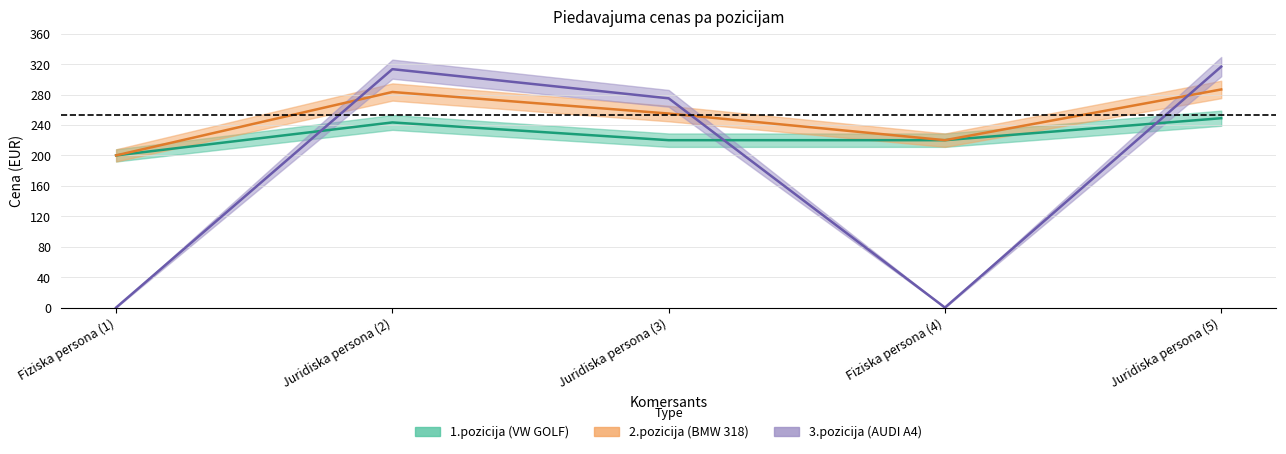

Which series changed the most between Fiziska persona (1) and Juridiska persona (3)?

3.pozicija (AUDI A4)